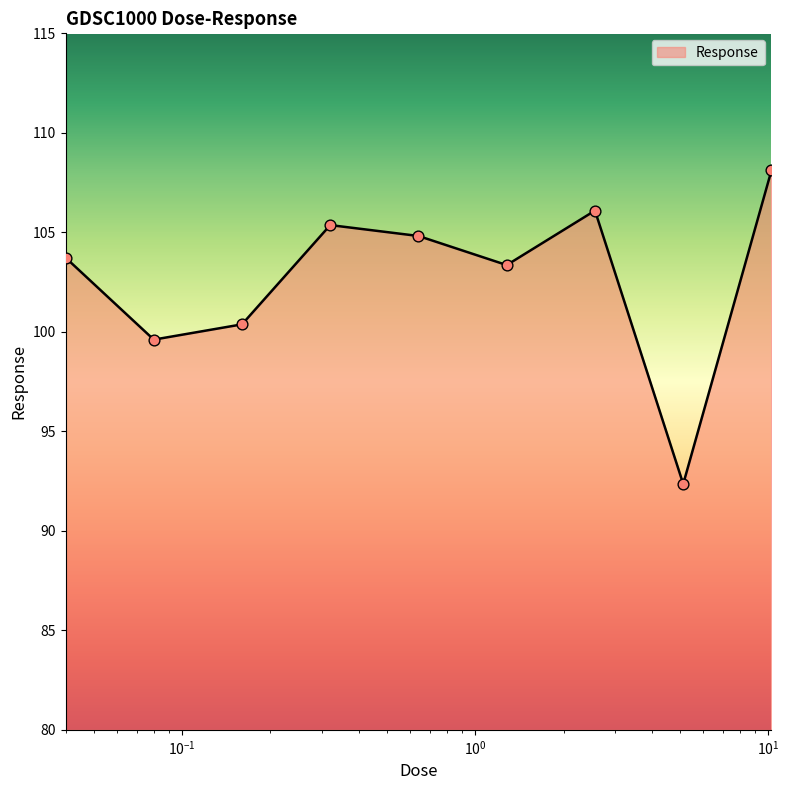

What is the minimum value shown in the chart?

92.4